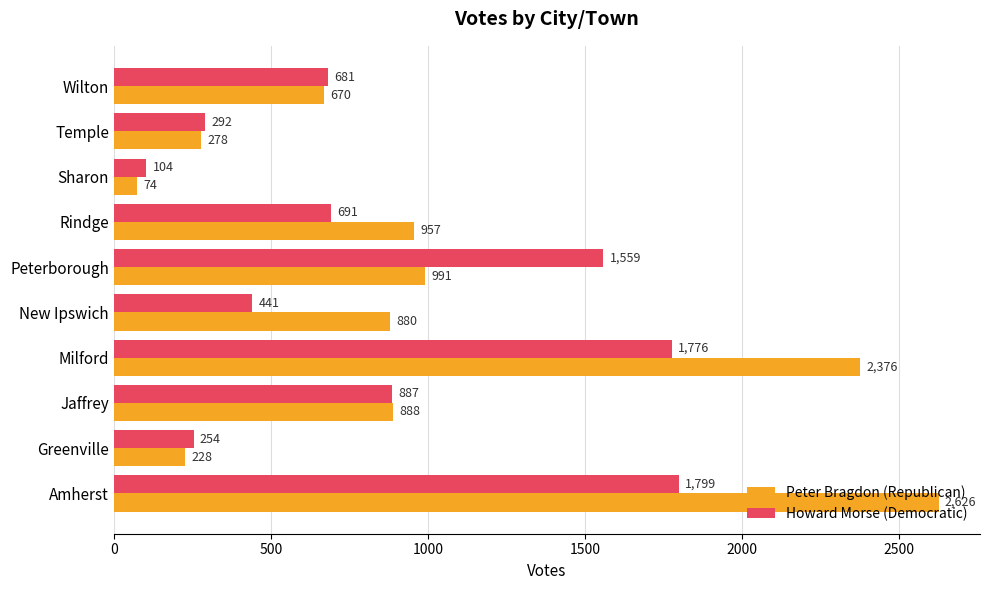

How many data points does each series have?

10